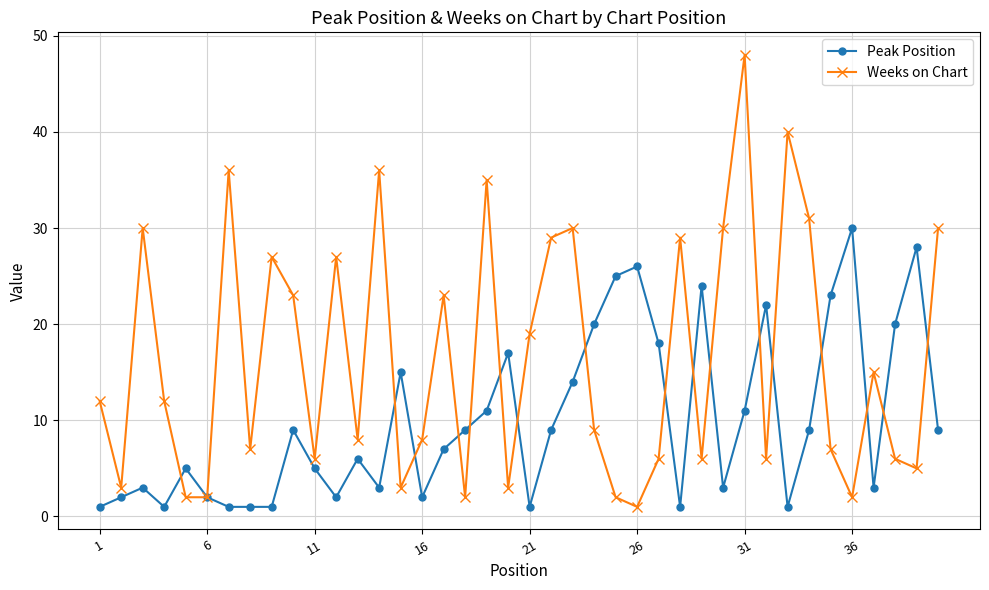

What is the maximum value for Weeks on Chart?

48